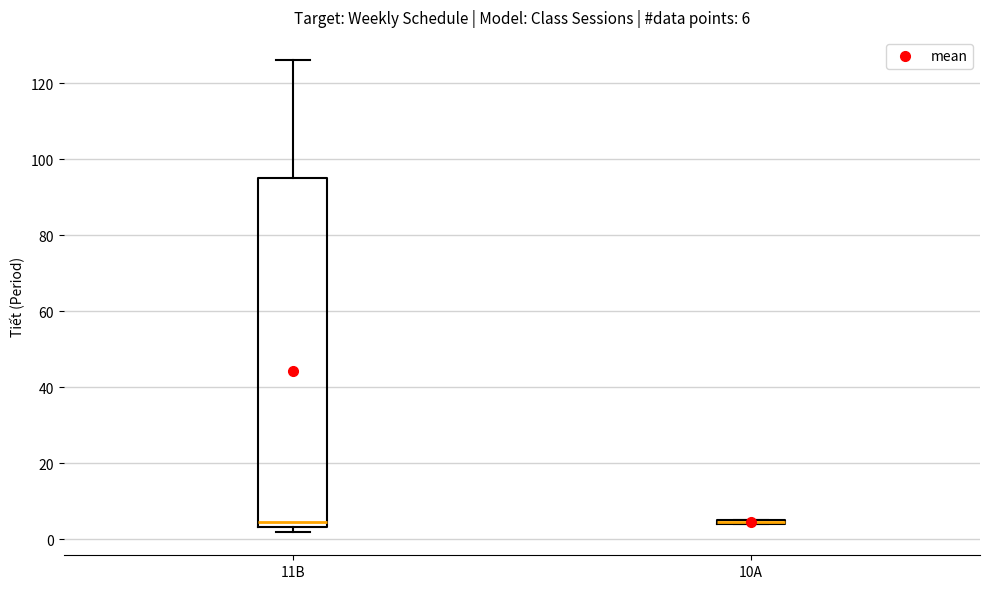

Comparing the boxes themselves (not the whiskers), which one is the tallest?

11B